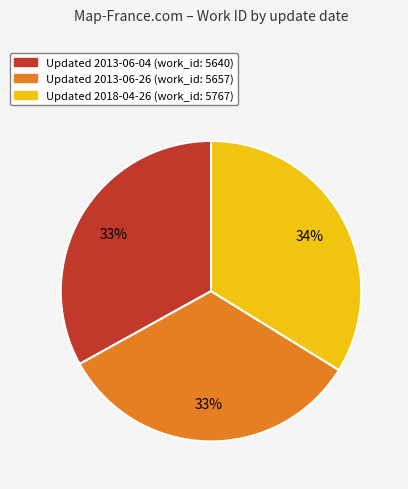

To the nearest percent, what is the average slice percentage?

33%